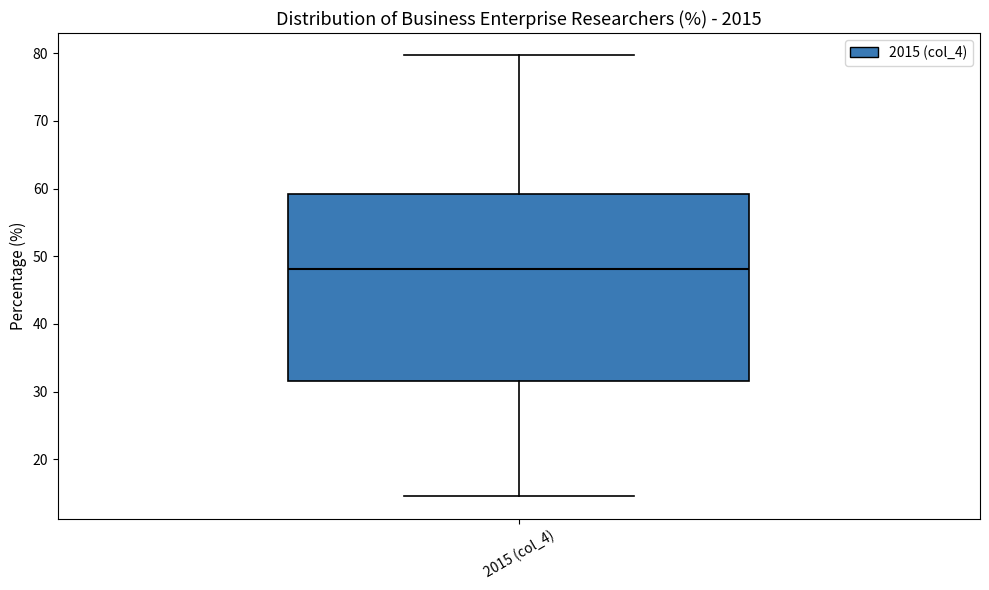

Transcribe this box plot: give where the median line is, the range the box spans, and where the two whiskers end, as read against the y-axis. The values are not printed on the chart, so give them approximately, as read against the axis.

median 48, box 32 to 59, whiskers 15 to 80